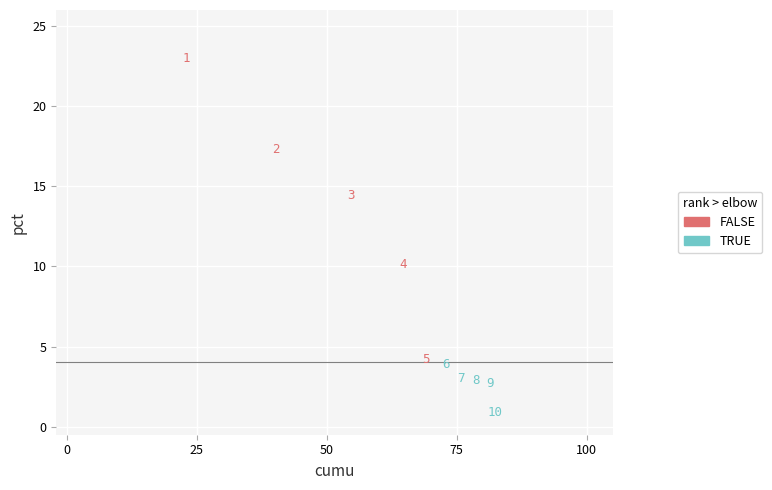

Which series has the largest Y range (max minus min)?

FALSE